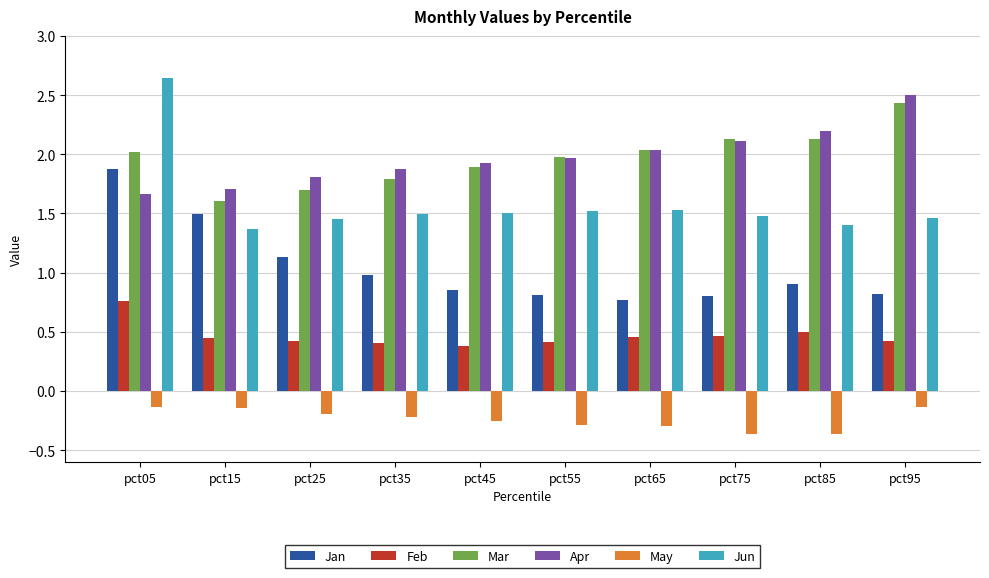

At which category is the sum across all series the highest?

pct05